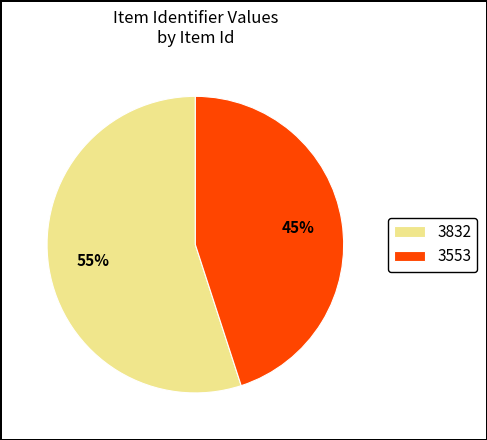

True or false: 3832 accounts for 66% of the total.

False